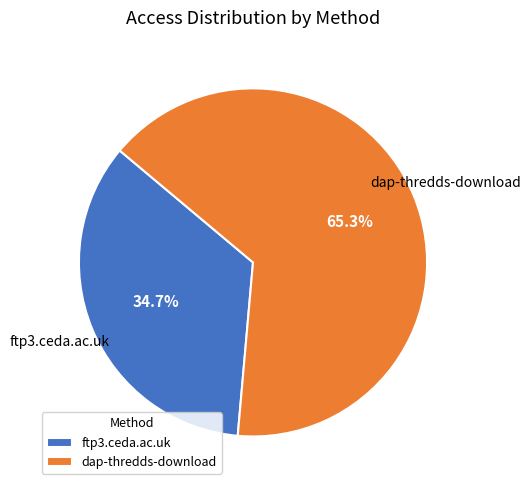

Rank the categories by value from lowest to highest.

ftp3.ceda.ac.uk, dap-thredds-download